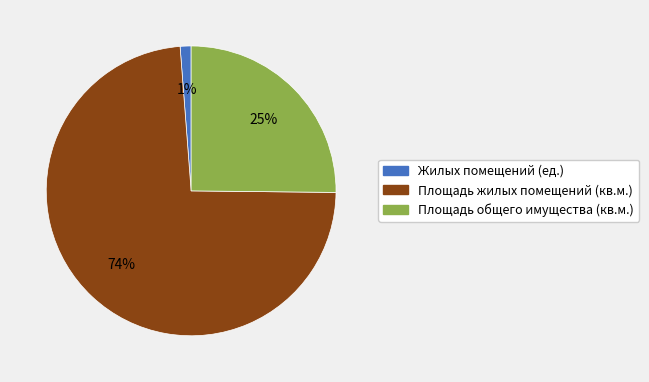

The Жилых помещений (ед.) slice represents 12% of the pie. True or false?

False